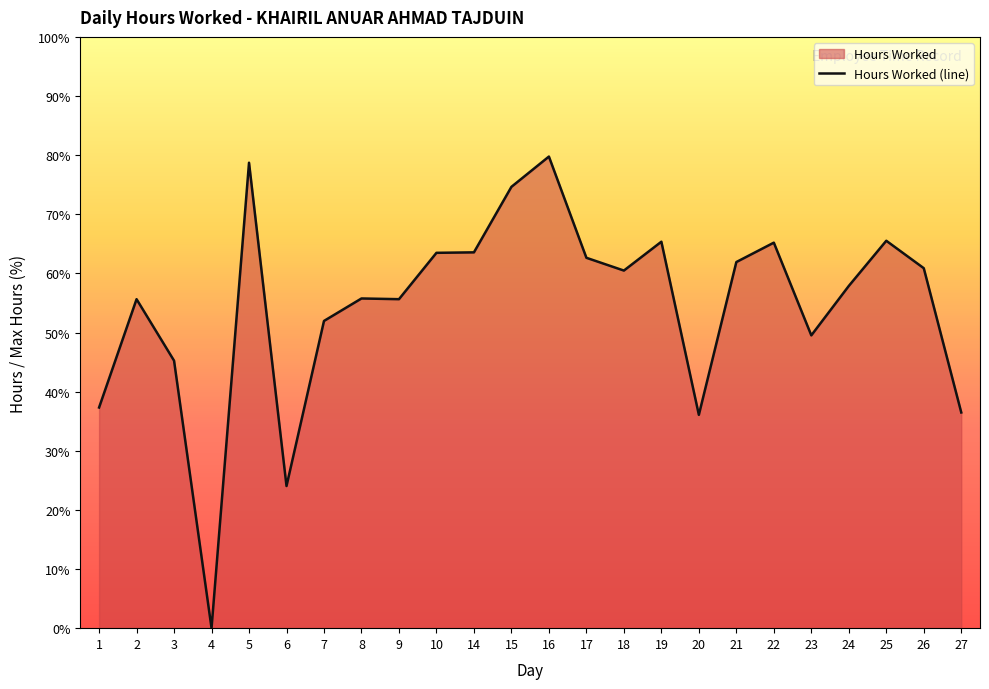

Where is the first local minimum?

4